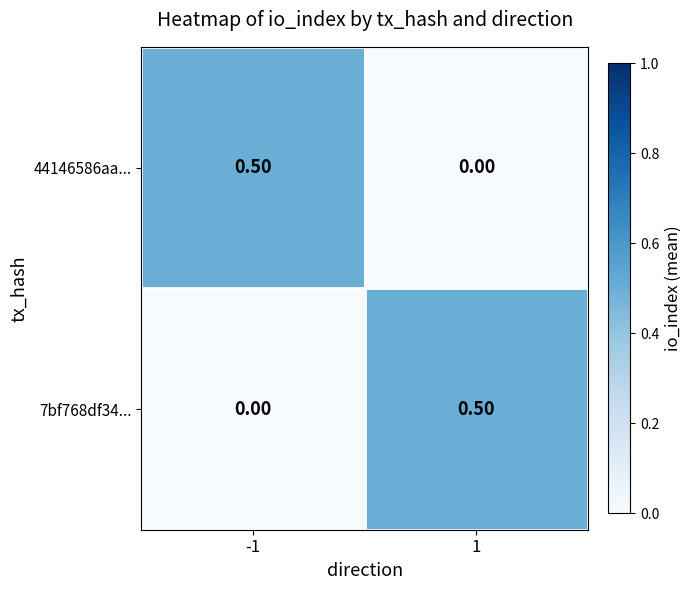

What is the sum of all 44146586aa... values?

0.5